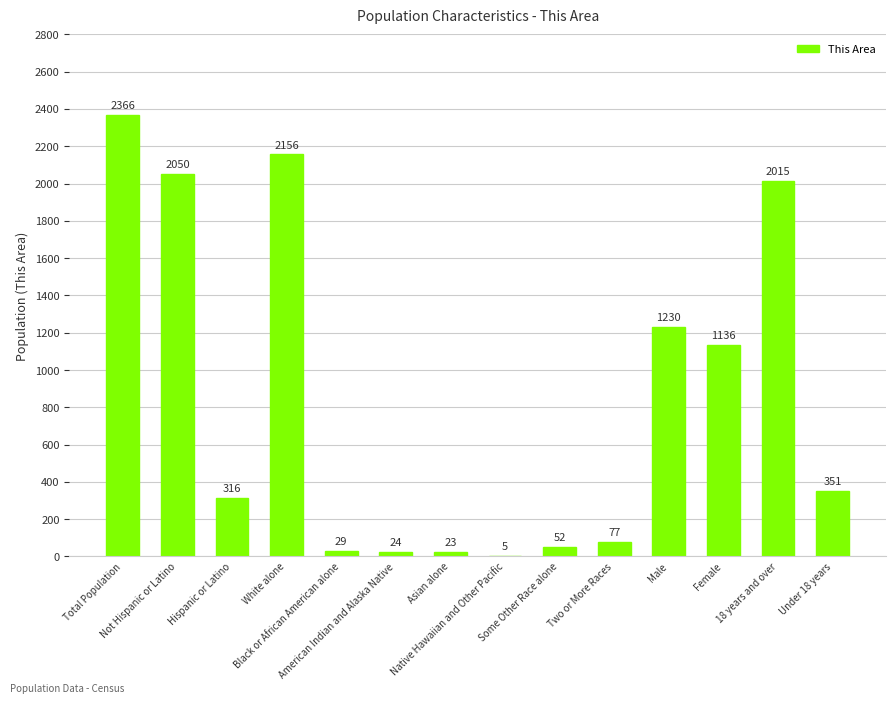

What is the sum of all values?

11830